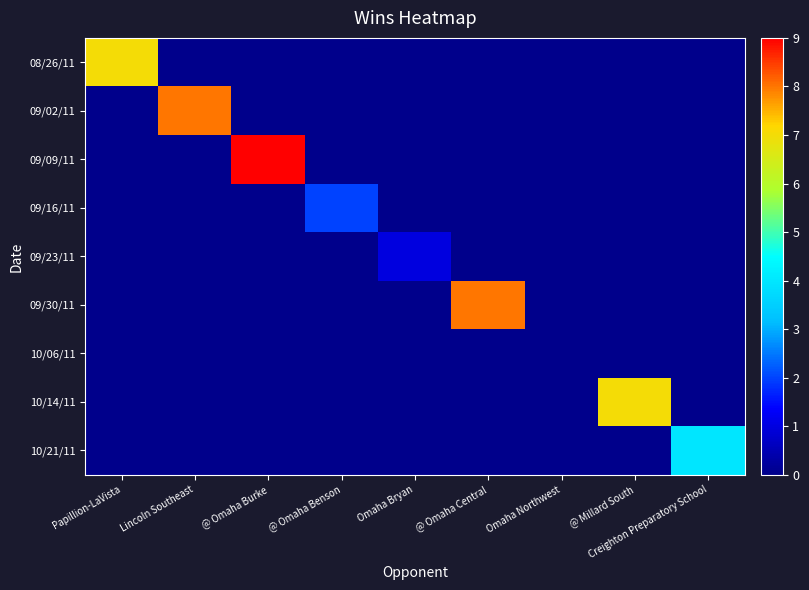

Which series has the widest spread of values?

09/09/11